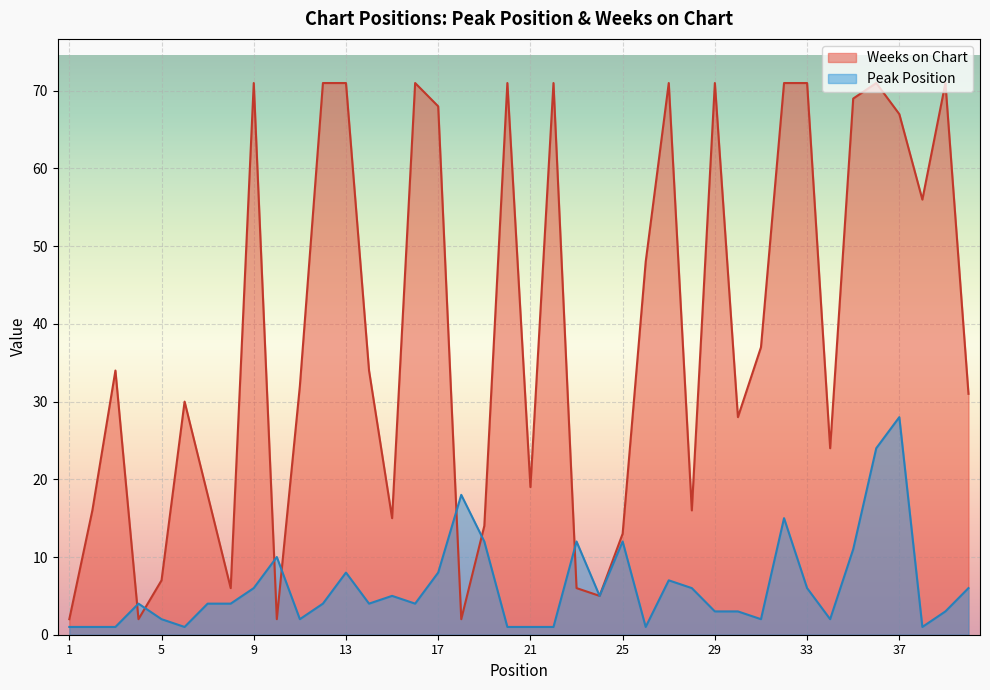

What is the difference between the Peak Position values at 9 and 6?

5